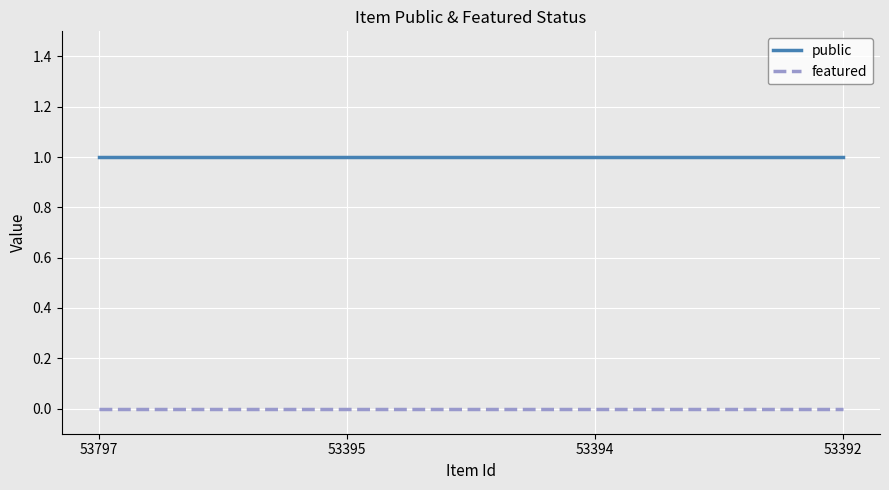

Does the chart display data point markers on the line(s)?

No